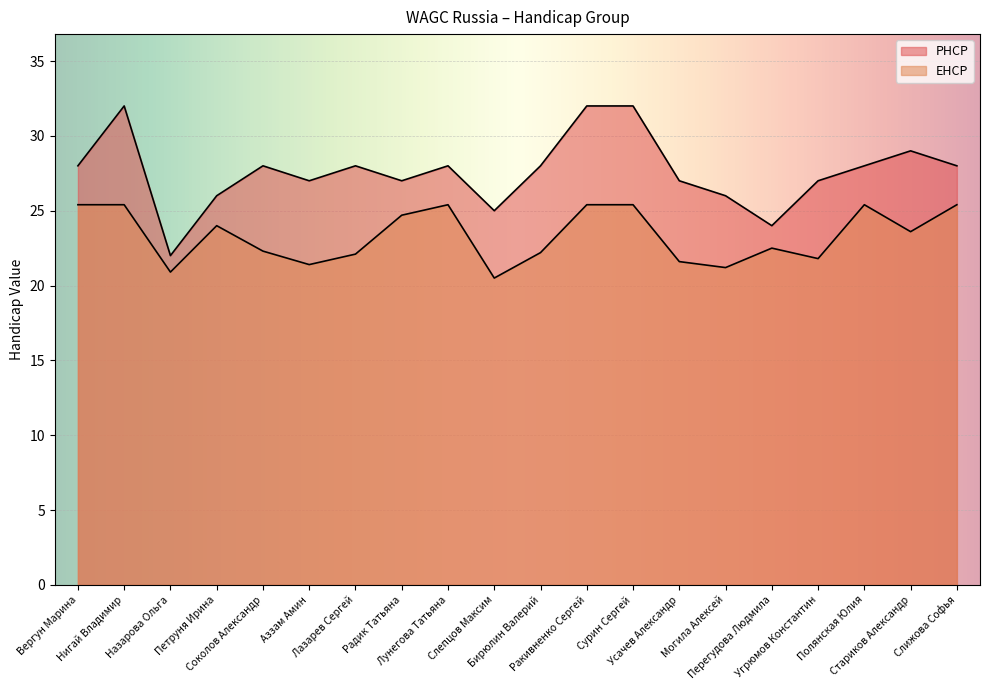

Which label corresponds to the largest value in the chart?

Нигай Владимир